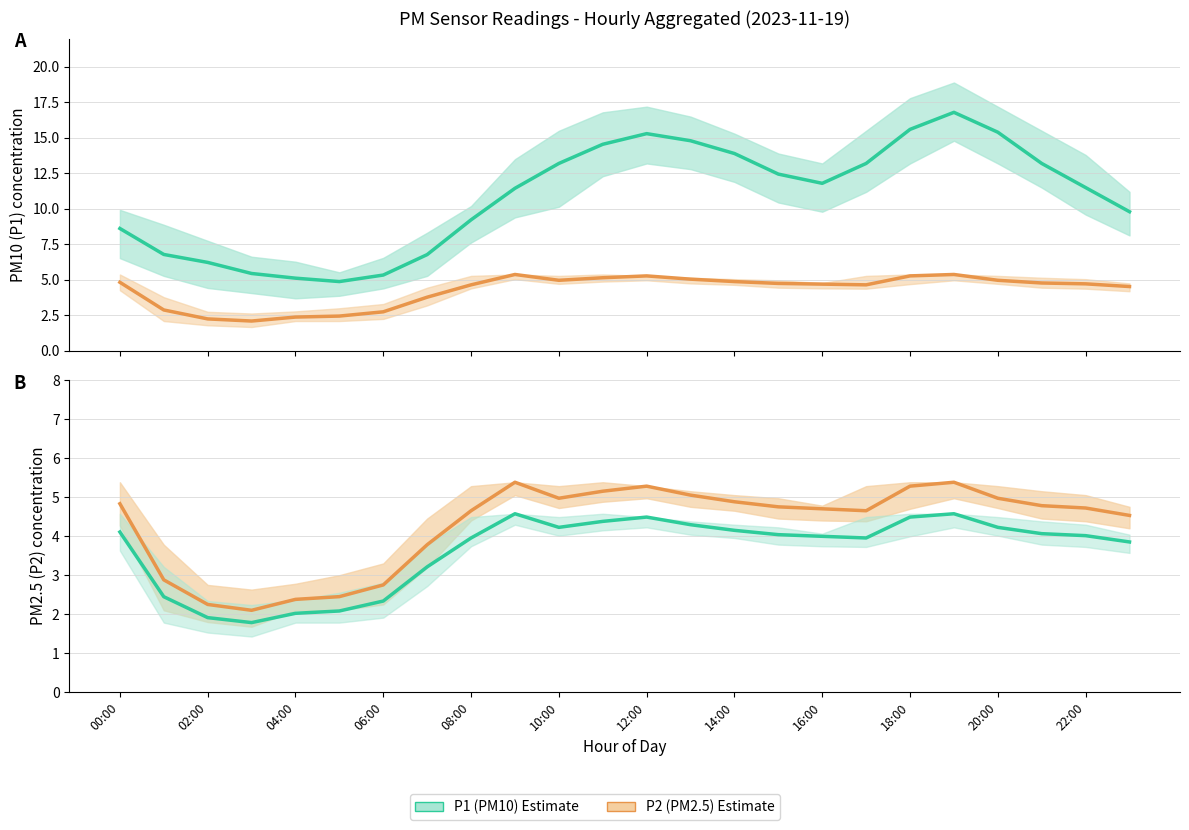

What is the value of the P1 (PM10) point at the 21st from the left?

15.4